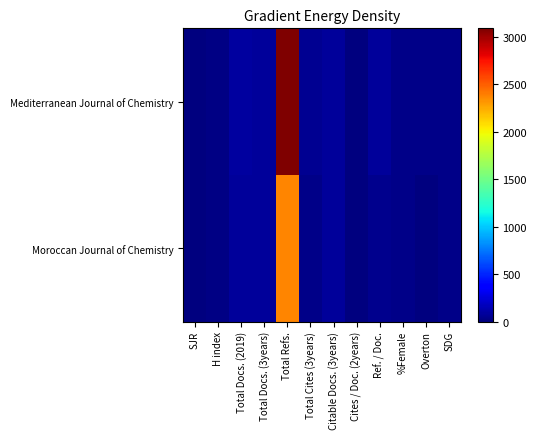

Which label corresponds to the smallest value in the chart?

SJR